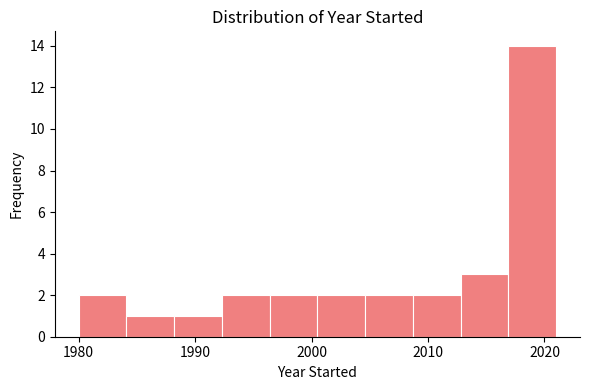

Reading left to right, list every bar in this chart as the range it spans on the x-axis followed by its height. Neither the bar edges nor the heights are printed on the chart, so give them approximately, as read against the axes.

1980.0 to 1984.1: 2
1984.1 to 1988.2: 1
1988.2 to 1992.3: 1
1992.3 to 1996.4: 2
1996.4 to 2000.5: 2
2000.5 to 2004.6: 2
2004.6 to 2008.7: 2
2008.7 to 2012.8: 2
2012.8 to 2016.9: 3
2016.9 to 2021.0: 14